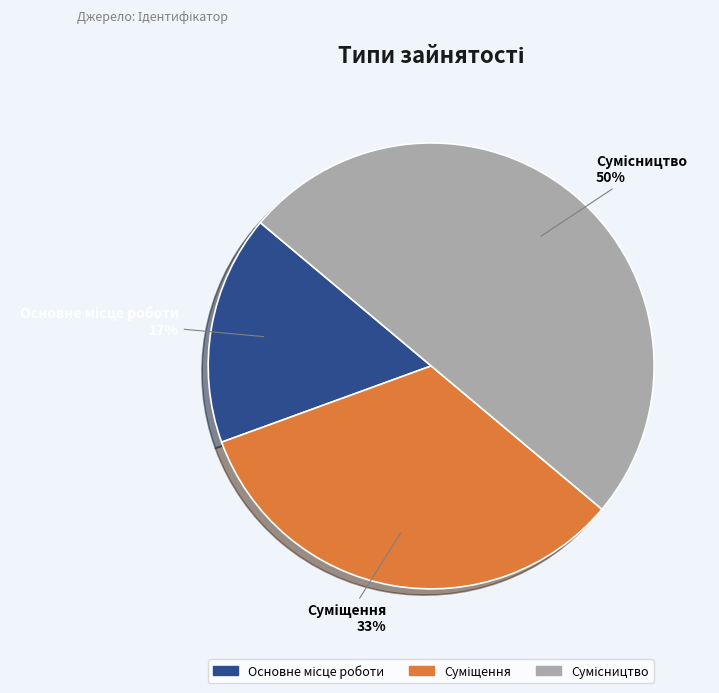

To the nearest percent, what is the difference between the largest and smallest slice percentages?

33%